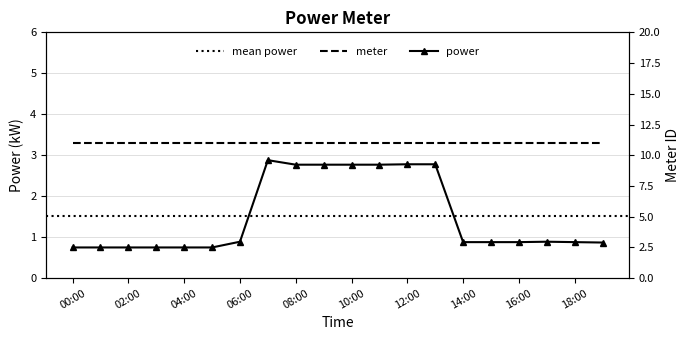

Rank the categories by value from highest to lowest.

07:00, 12:00, 13:00, 08:00, 09:00, 10:00, 11:00, 06:00, 17:00, 14:00, 15:00, 16:00, 18:00, 19:00, 00:00, 01:00, 02:00, 03:00, 04:00, 05:00